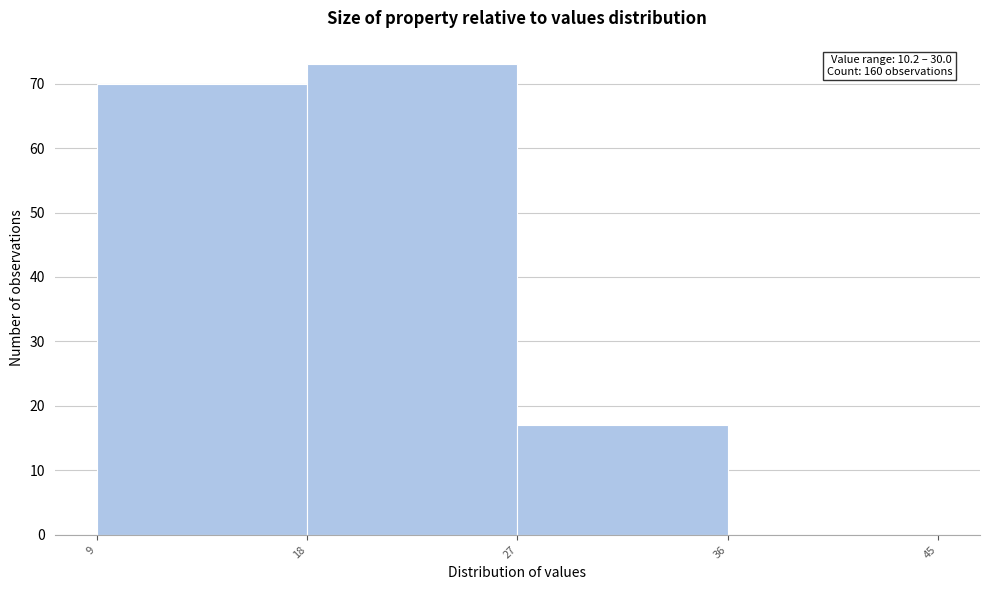

Over which range of the x-axis is the bar tallest?

18 to 27